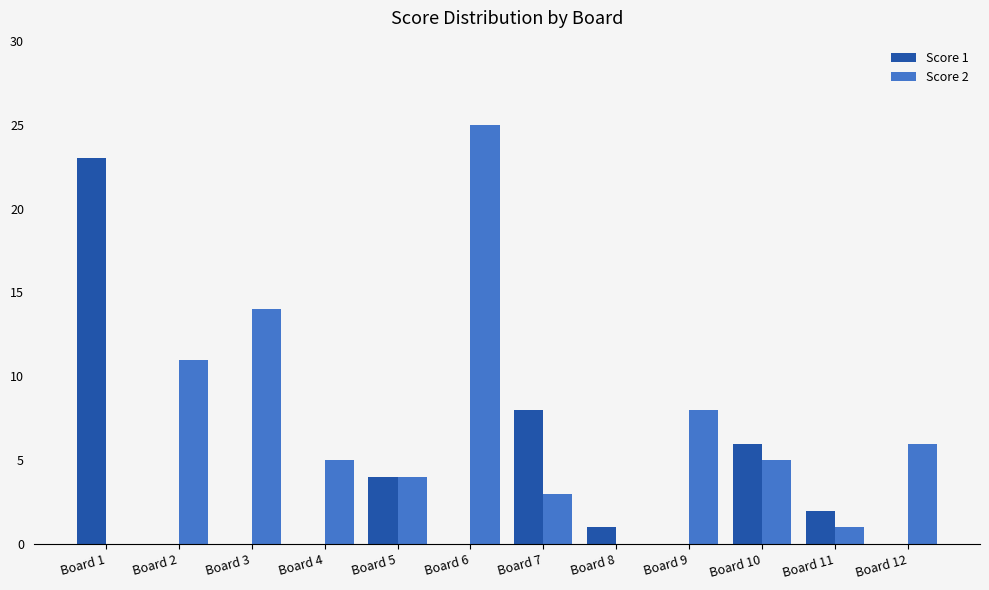

Reading right to left, extract all data points from this chart.

Score 1: Board 12=0	Board 11=2	Board 10=6	Board 9=0	Board 8=1	Board 7=8	Board 6=0	Board 5=4	Board 4=0	Board 3=0	Board 2=0	Board 1=23
Score 2: Board 12=6	Board 11=1	Board 10=5	Board 9=8	Board 8=0	Board 7=3	Board 6=25	Board 5=4	Board 4=5	Board 3=14	Board 2=11	Board 1=0